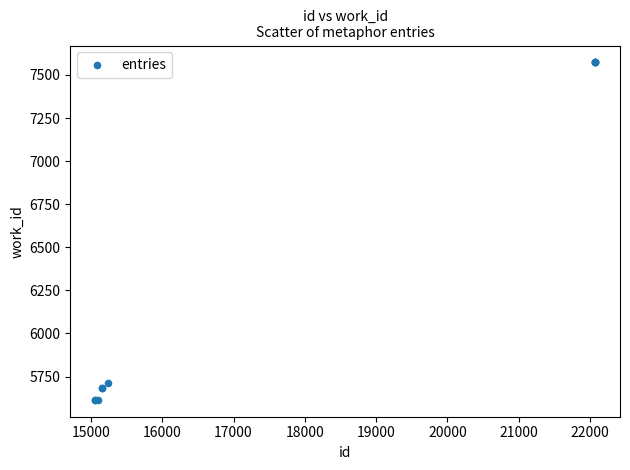

What Y value in the scatter plot is closest to 6594?

5715